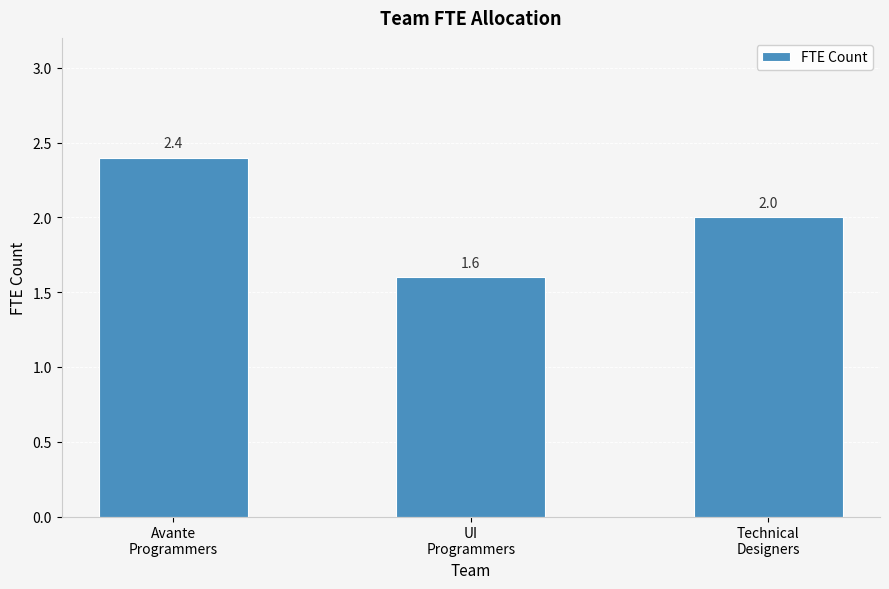

What is the label of the 3rd bar from the right?

Avante
Programmers